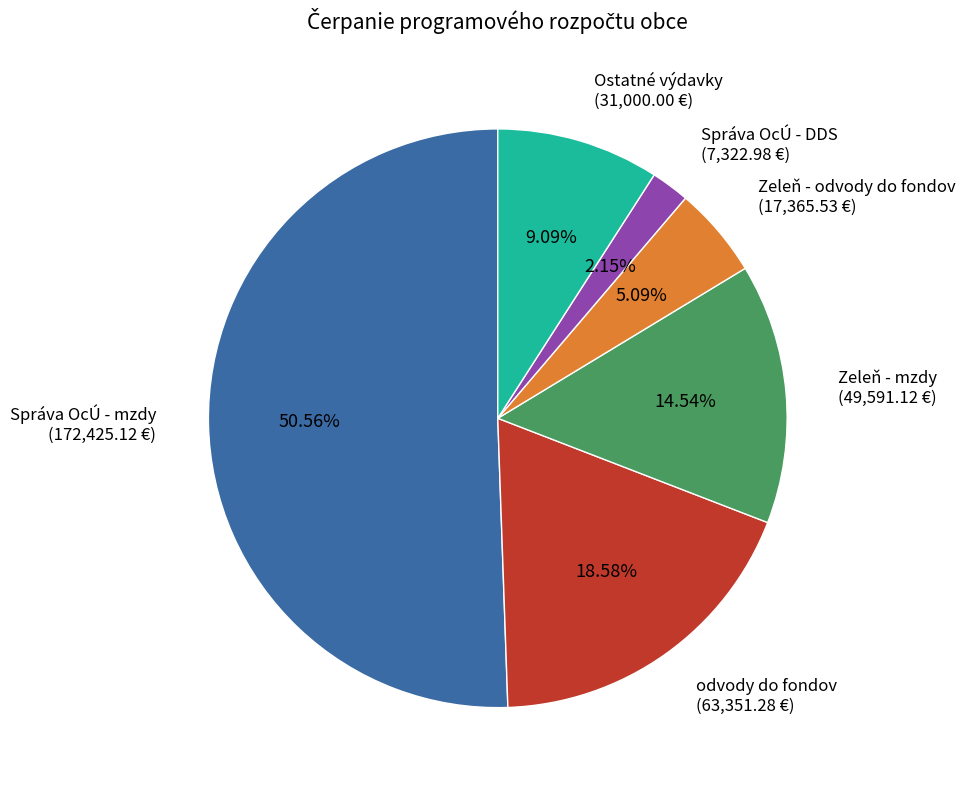

What percentage is the Správa OcÚ - DDS slice, to the nearest percent?

2%